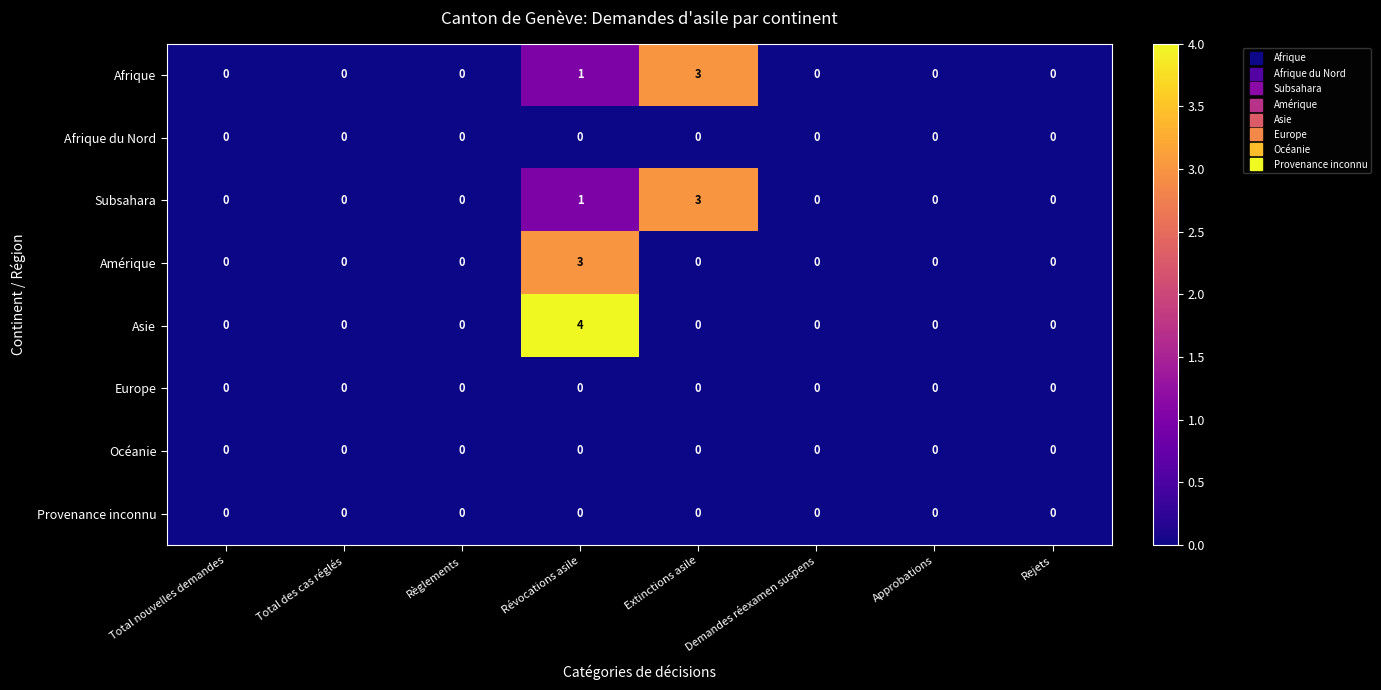

How many distinct data groups are displayed?

8